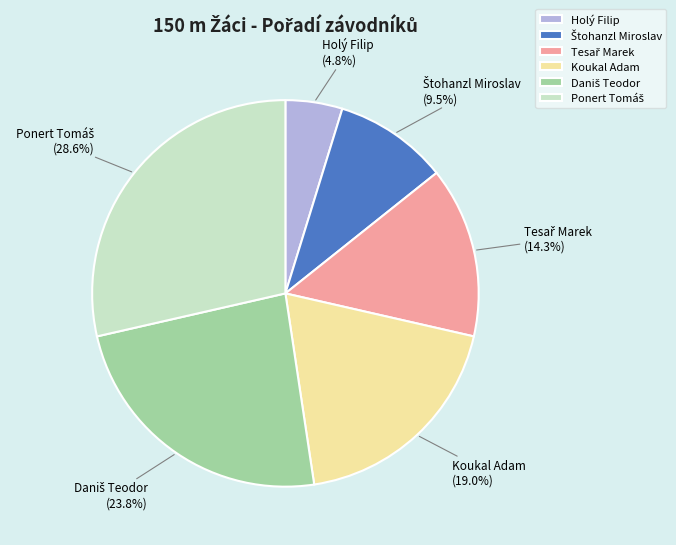

Which category has the smallest portion of the pie?

Holý Filip